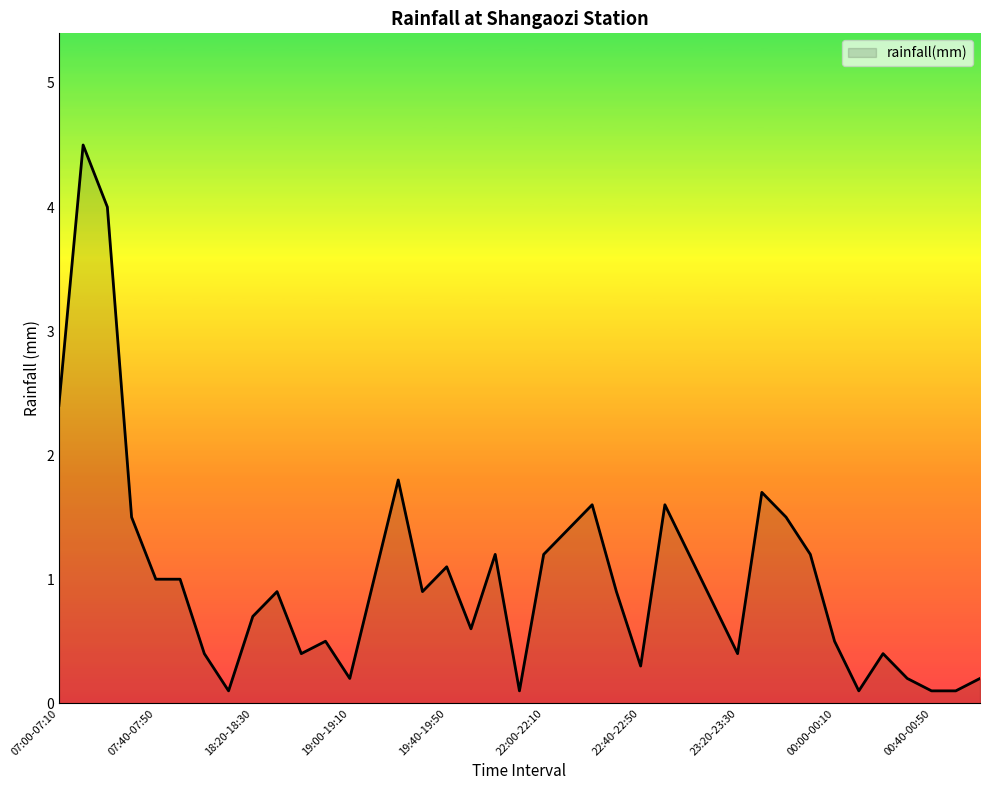

What is the maximum value shown in the chart?

4.5